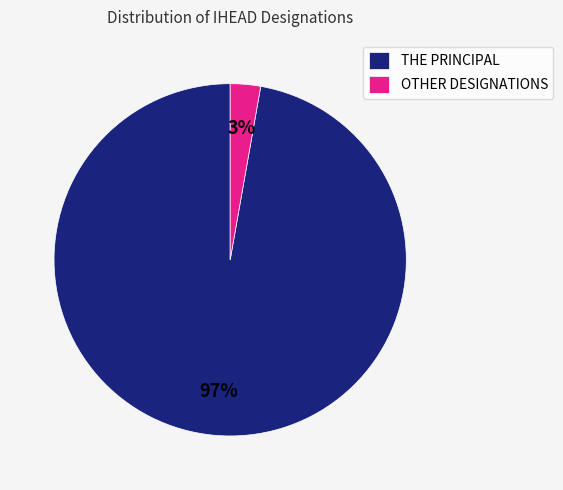

Which category has the biggest portion of the pie?

THE PRINCIPAL